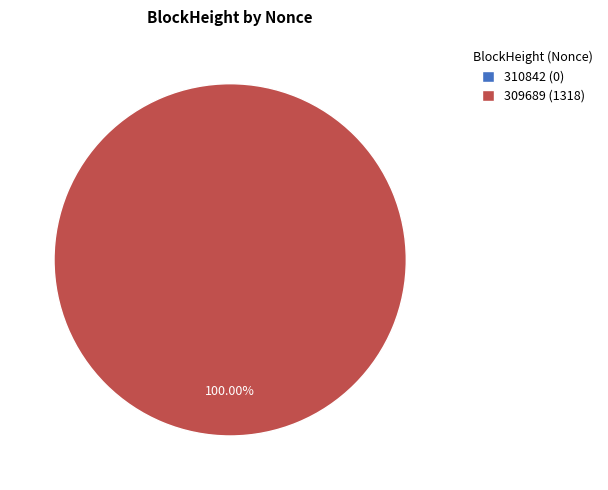

Does 310842 represent more than half of the total?

No